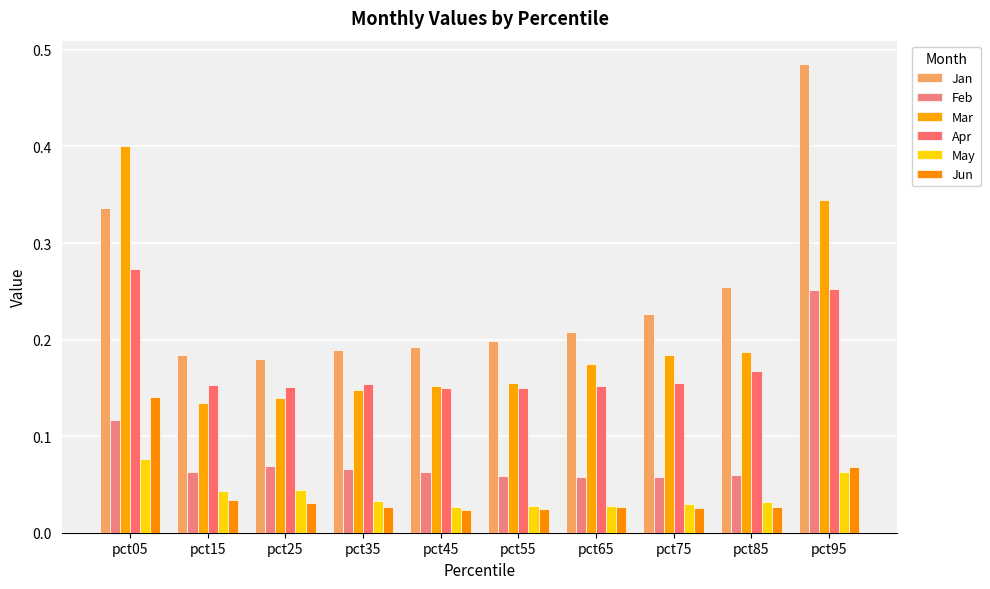

Are the bars horizontal?

No